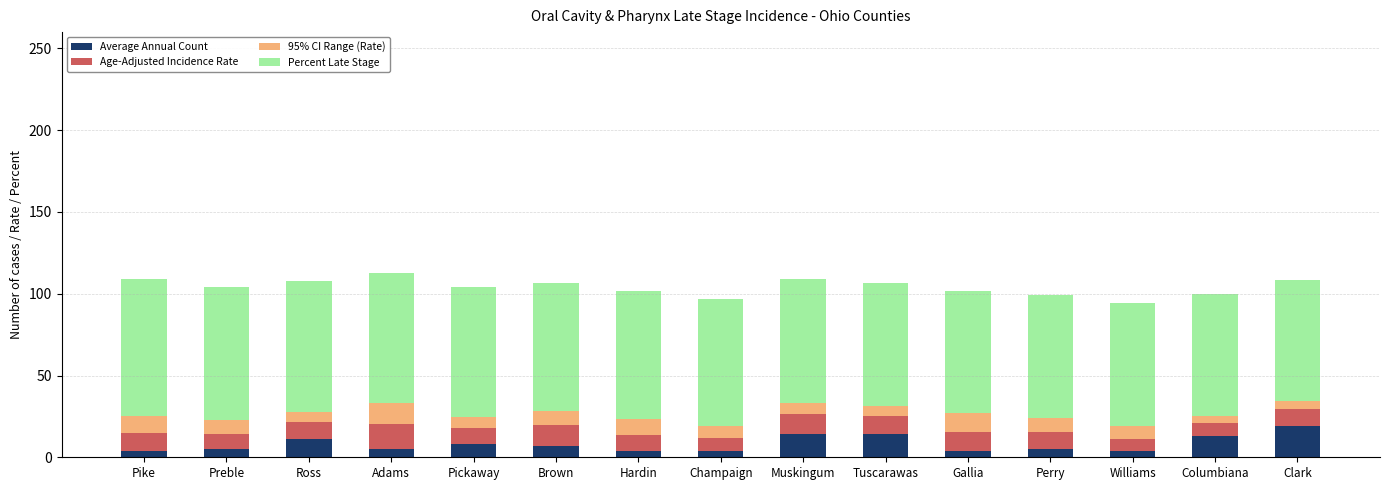

The Average Annual Count series shows 23.3 at Tuscarawas. True or false?

False